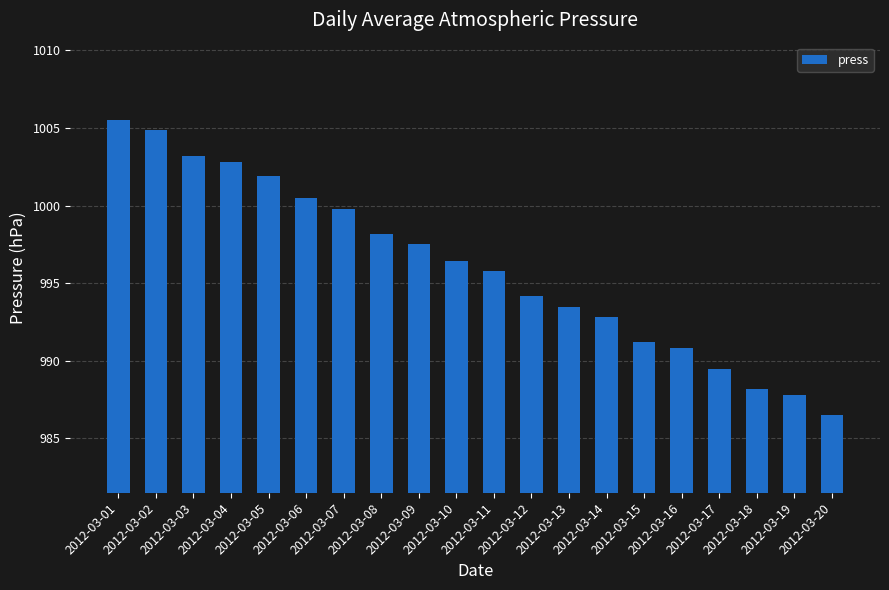

Reading right to left, list all the values displayed in this chart.

2012-03-20=986.5	2012-03-19=987.8	2012-03-18=988.2	2012-03-17=989.5	2012-03-16=990.8	2012-03-15=991.2	2012-03-14=992.8	2012-03-13=993.5	2012-03-12=994.2	2012-03-11=995.8	2012-03-10=996.4	2012-03-09=997.5	2012-03-08=998.2	2012-03-07=999.8	2012-03-06=1000.5	2012-03-05=1001.9	2012-03-04=1002.8	2012-03-03=1003.2	2012-03-02=1004.9	2012-03-01=1005.5